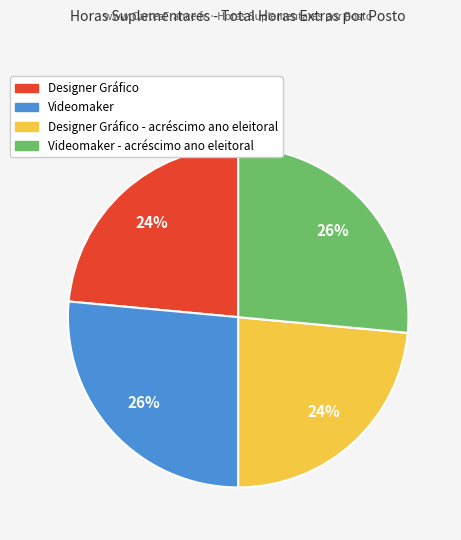

To the nearest percent, what is the average slice percentage?

25%